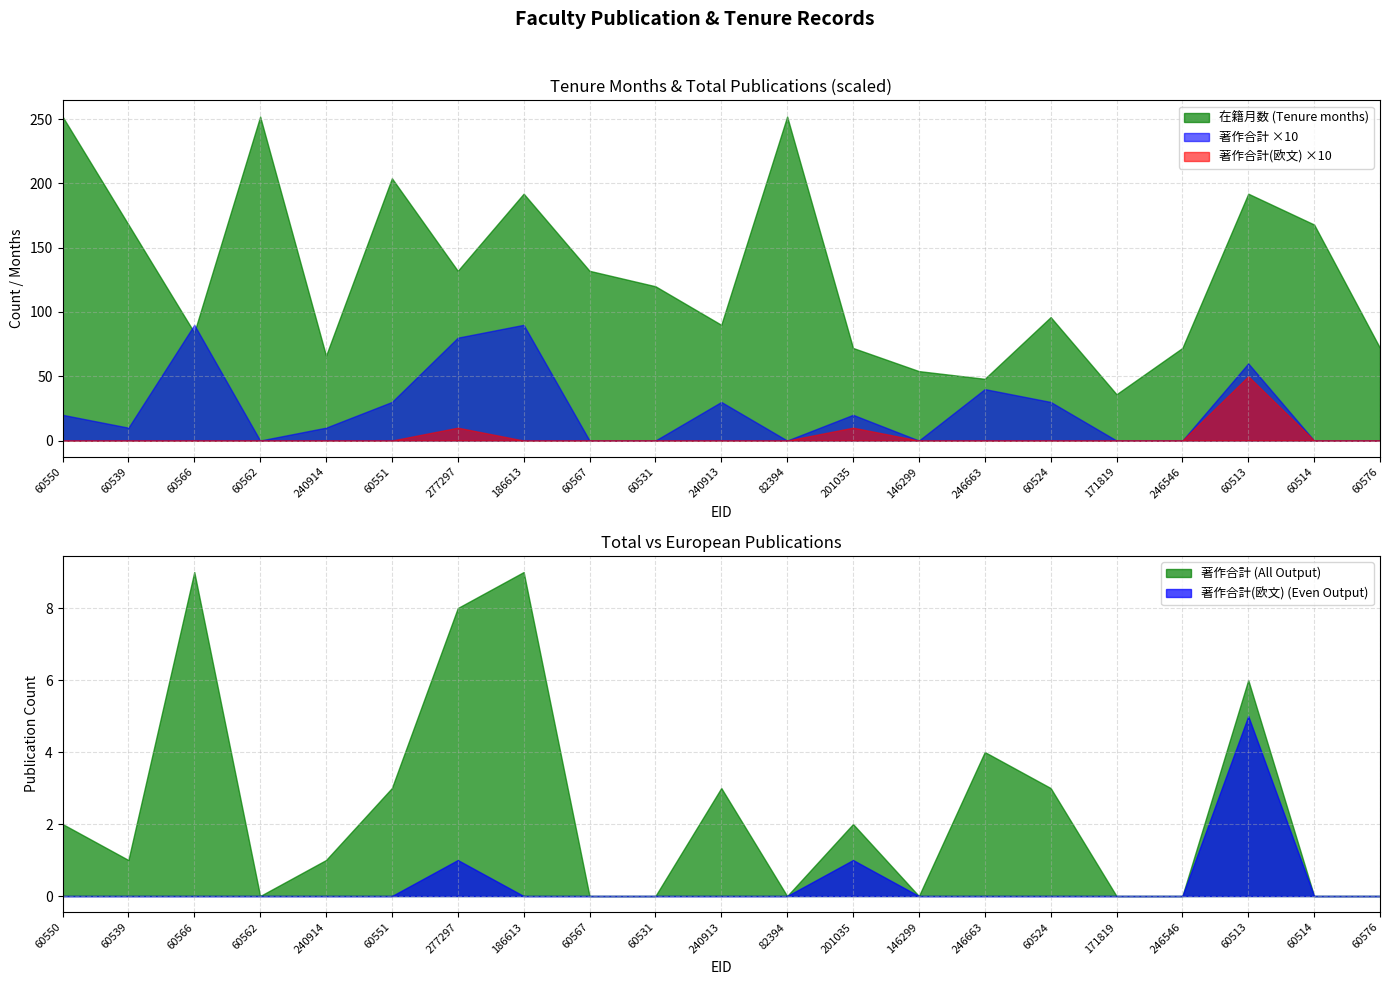

The 著作合計(欧文) series shows 0 at 60550. True or false?

True